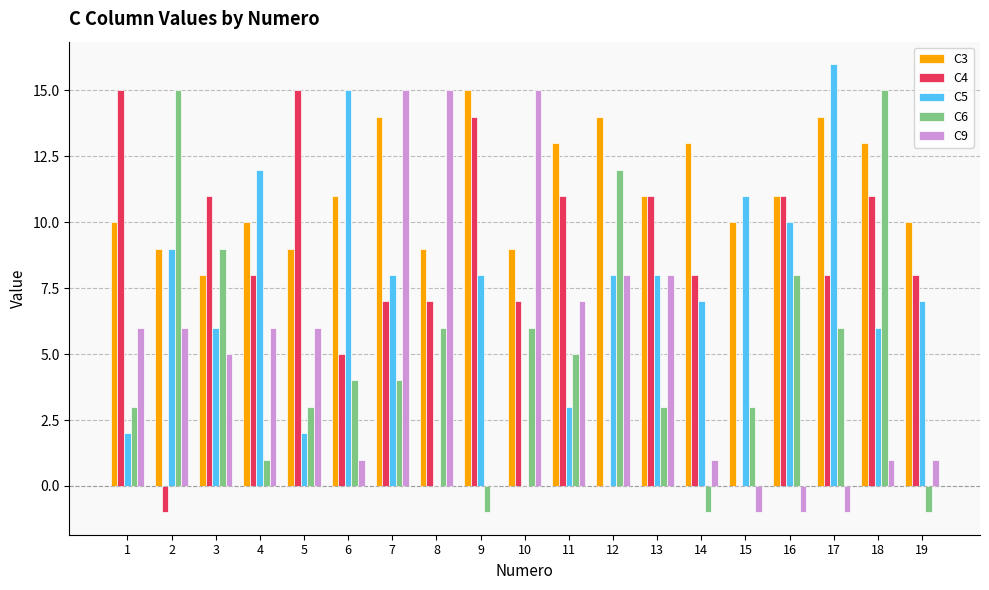

At which category is the sum across all series the highest?

7